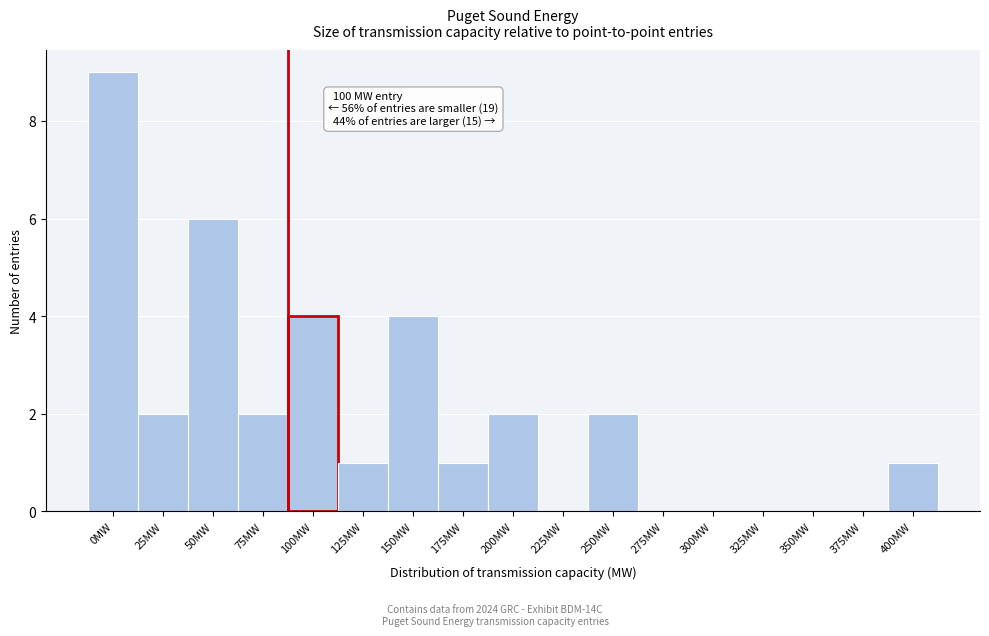

Reading left to right, what are all the values shown in this chart?

0MW=9	25MW=2	50MW=6	75MW=2	100MW=4	125MW=1	150MW=4	175MW=1	200MW=2	225MW=0	250MW=2	275MW=0	300MW=0	325MW=0	350MW=0	375MW=0	400MW=1